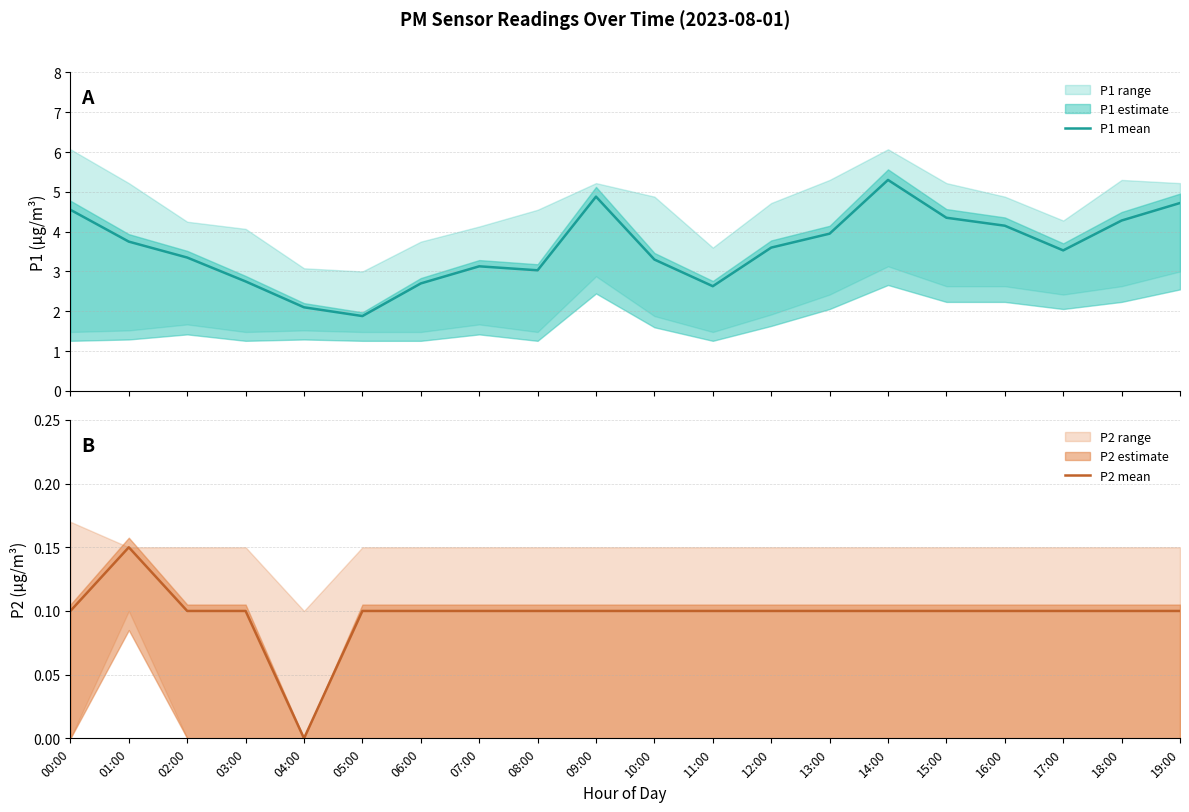

Rank the series at 02:00 from highest to lowest value.

P1 mean, P2 mean